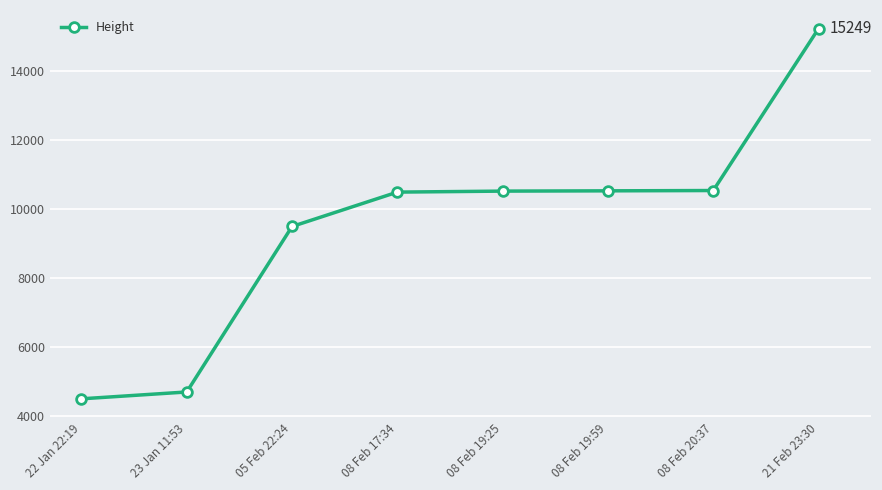

At which label is the value closest to 9868?

05 Feb 22:24